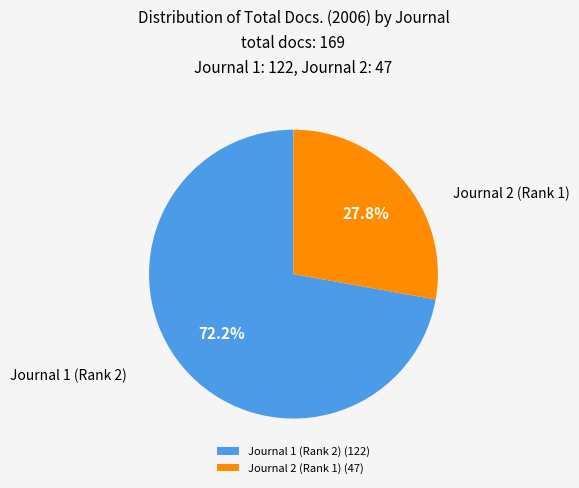

Which category has the smallest portion of the pie?

Journal 2 (Rank 1) (47)